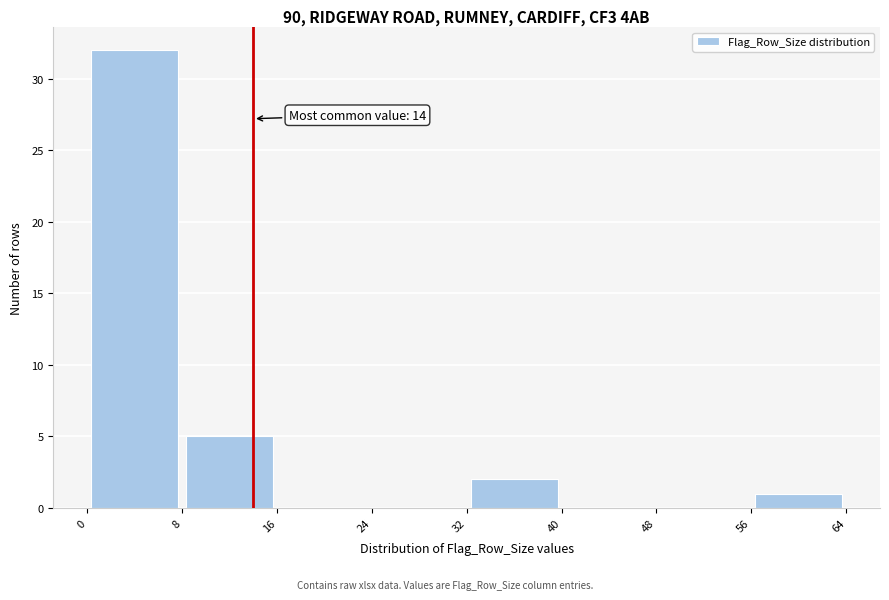

Over which range of the x-axis is the bar tallest?

0 to 8